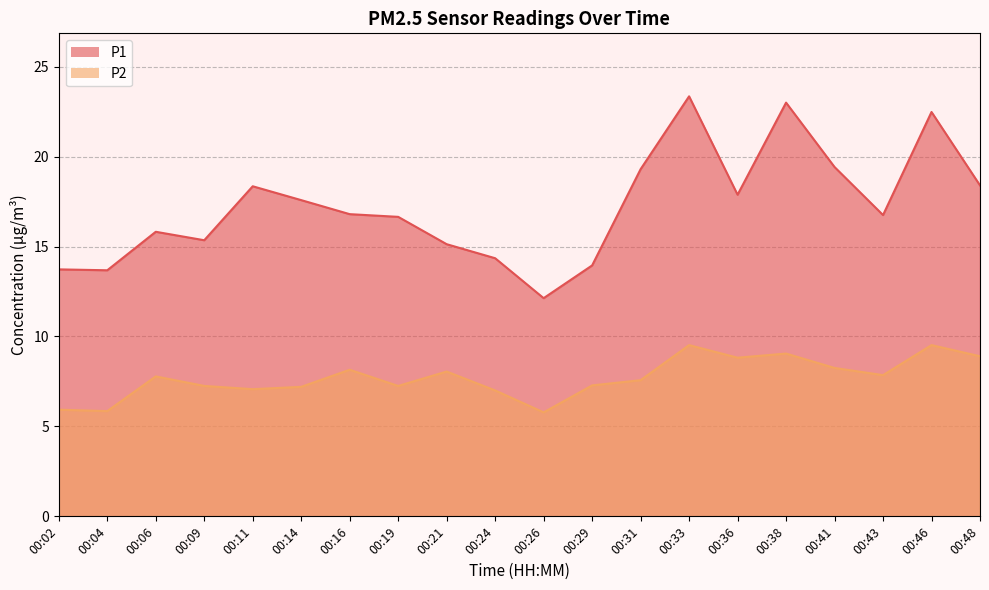

What is the total value across all series at 00:24?

21.4